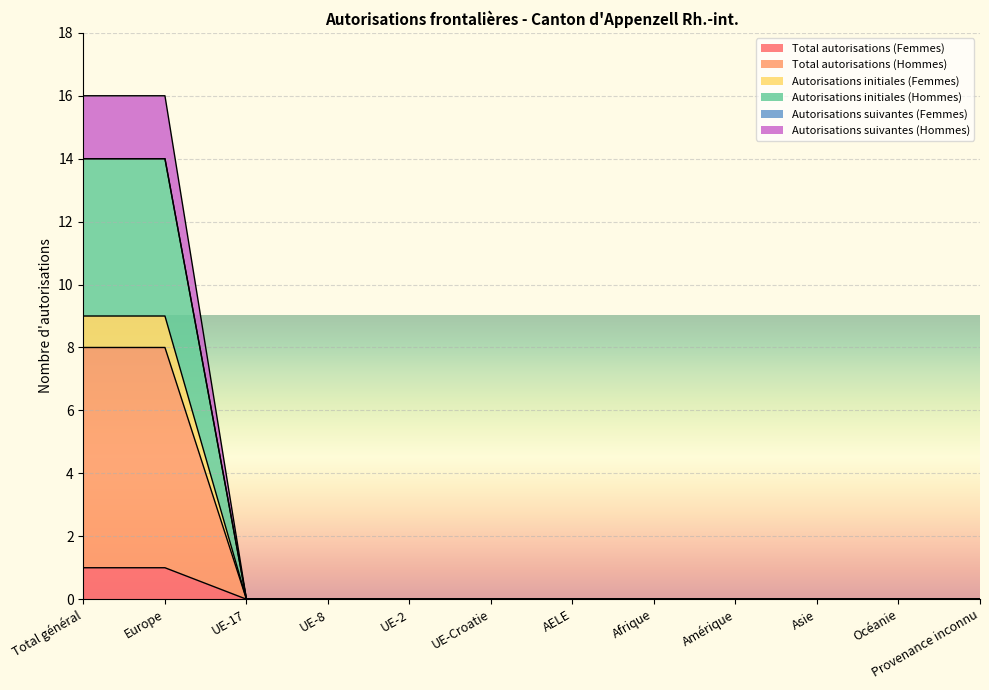

Which category has the lowest value in the Autorisations suivantes (Hommes) series?

UE-17